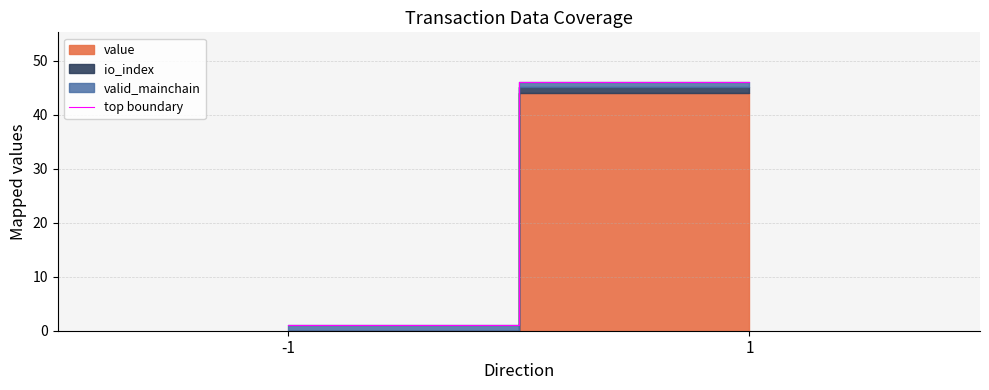

What is the approximate value at -1?

1.0